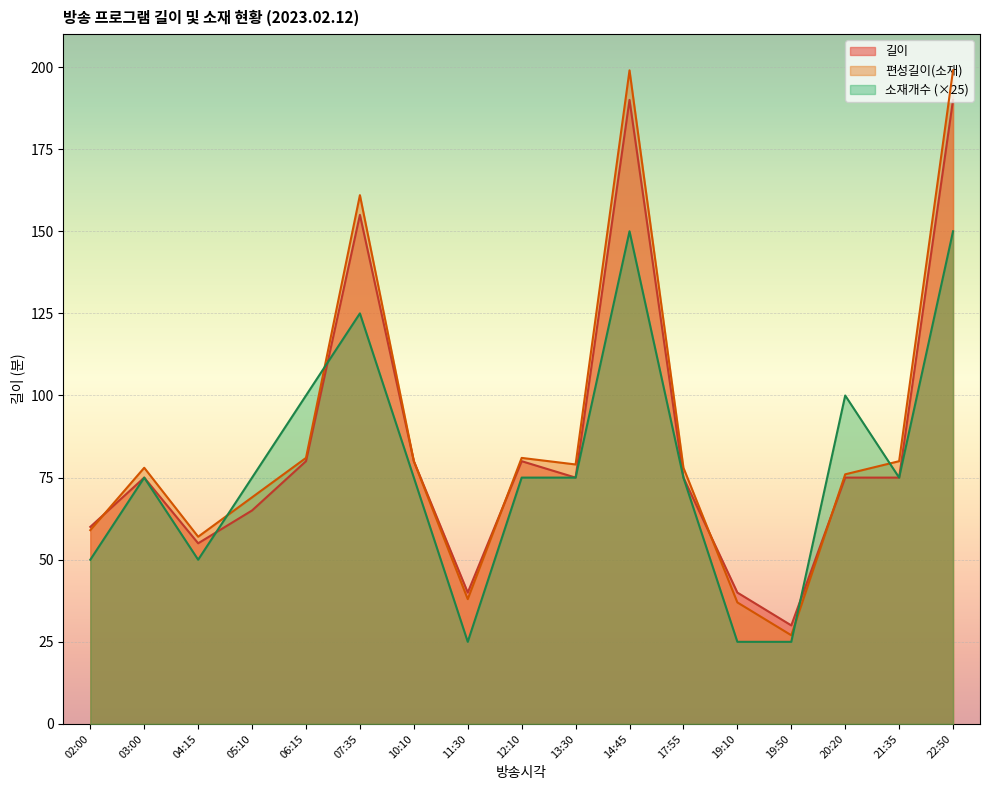

How many times do 편성길이(소재) and 길이 cross each other?

4